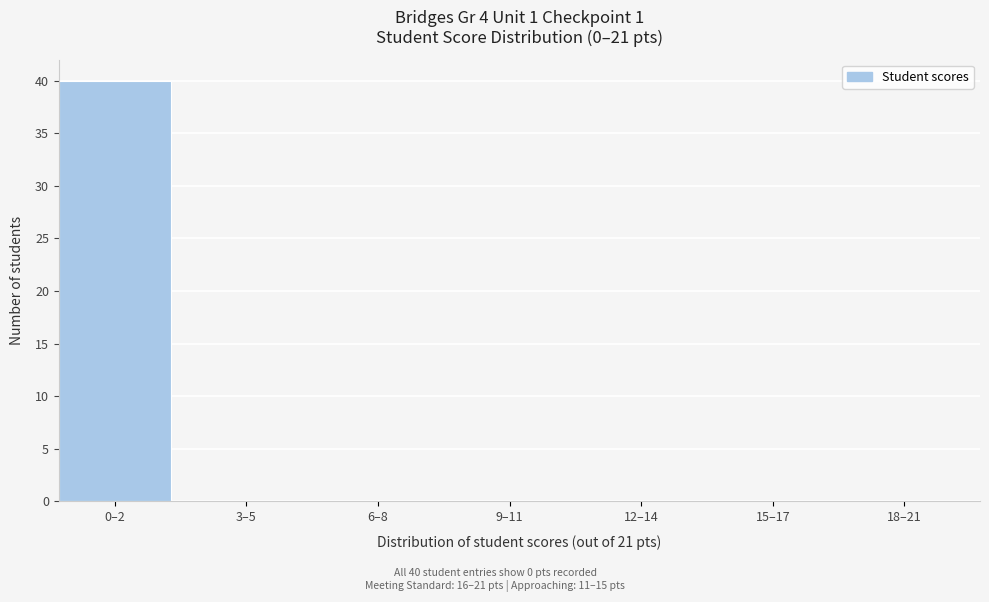

Reading right to left, extract all data points from this chart.

18–21=0	15–17=0	12–14=0	9–11=0	6–8=0	3–5=0	0–2=40